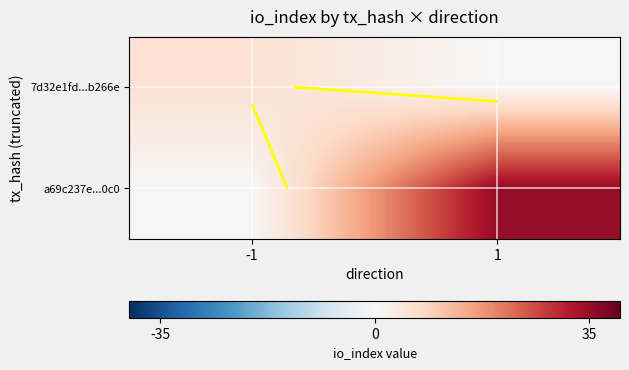

Which series has the widest spread of values?

a69c237e...0c0